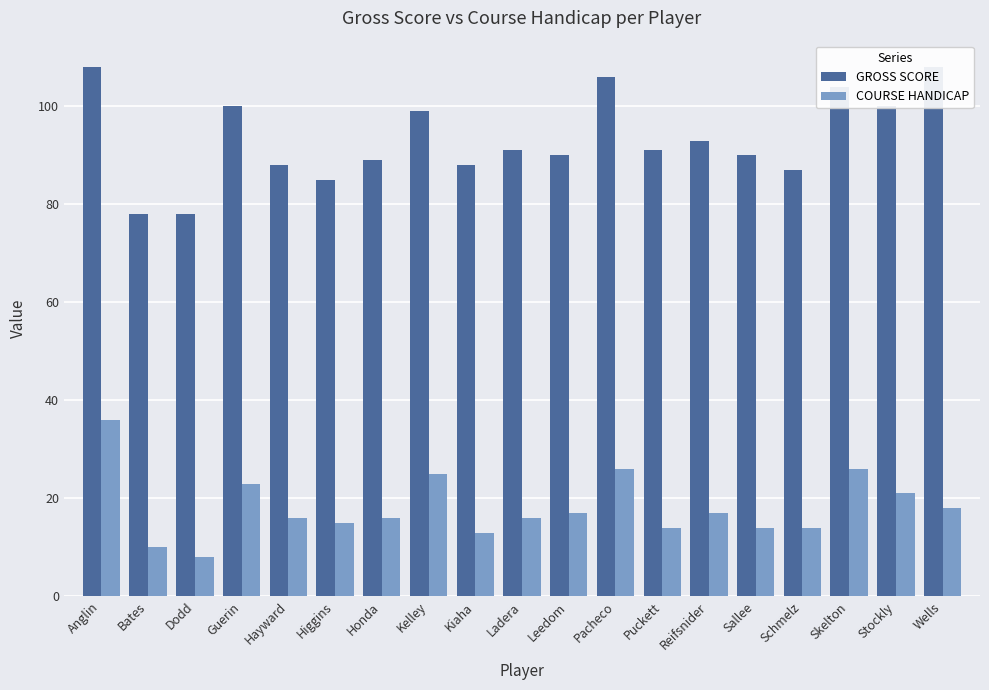

At which label does GROSS SCORE first exceed 91?

Anglin